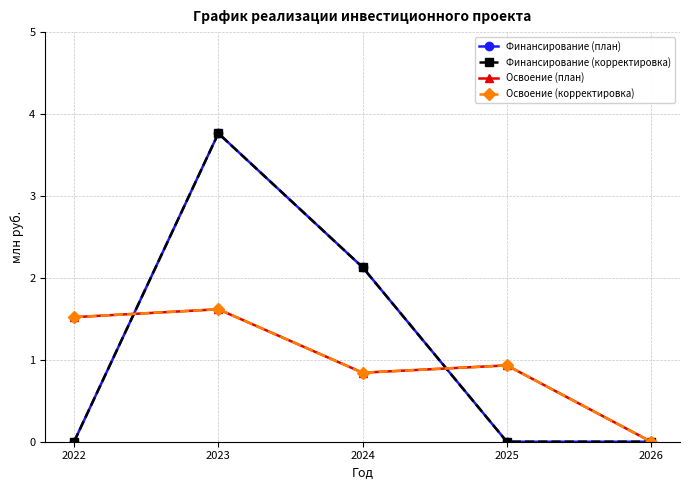

Which series has the largest total across all categories?

Финансирование (план)